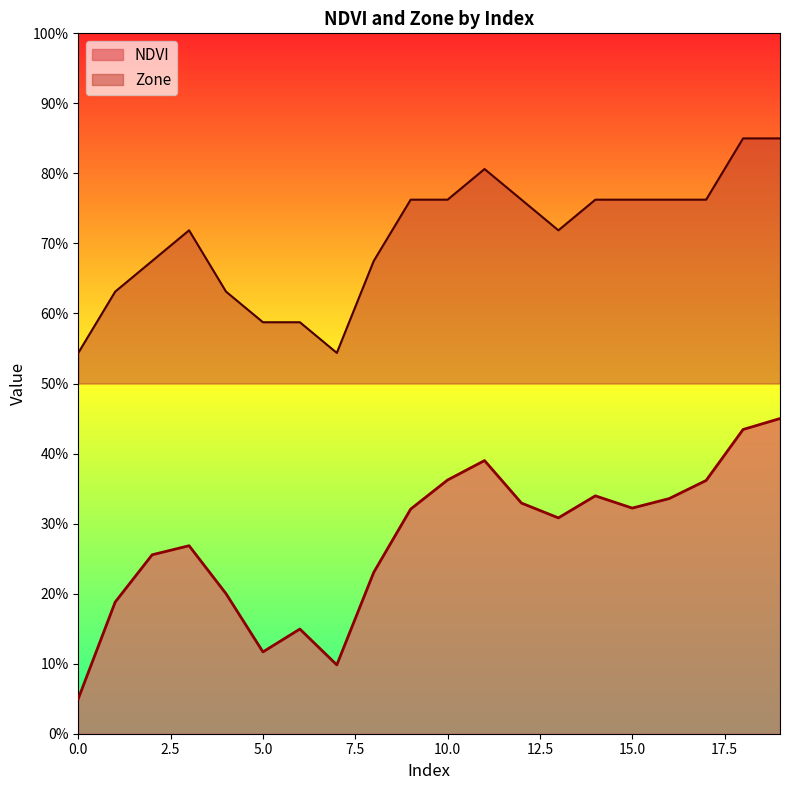

What is the minimum value for NDVI?

0.1